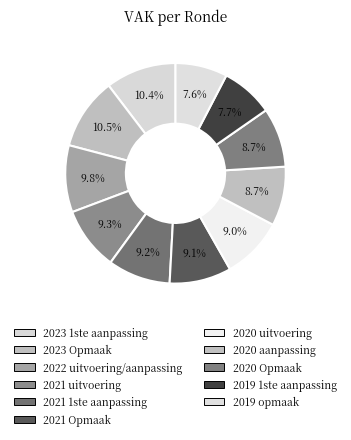

Count the number of slices in the pie.

11